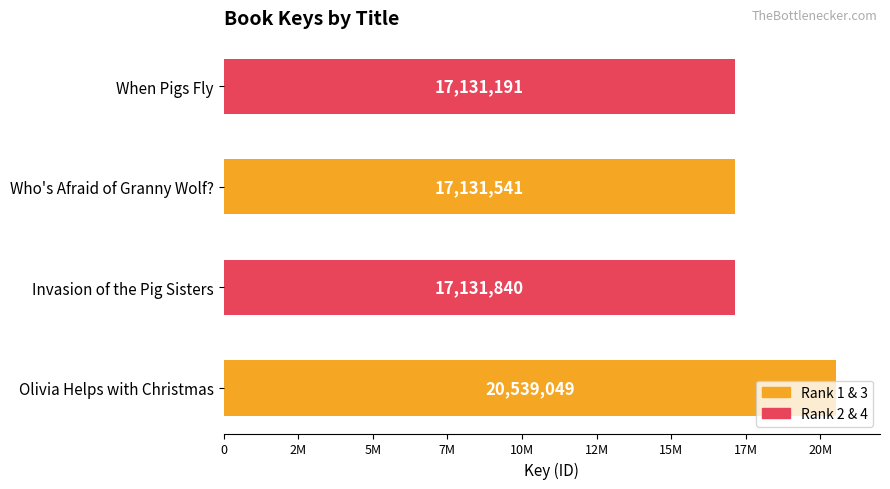

Are the bars horizontal?

Yes